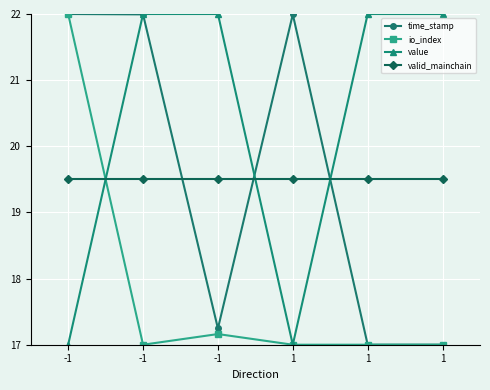

Count the number of categories in the chart.

6